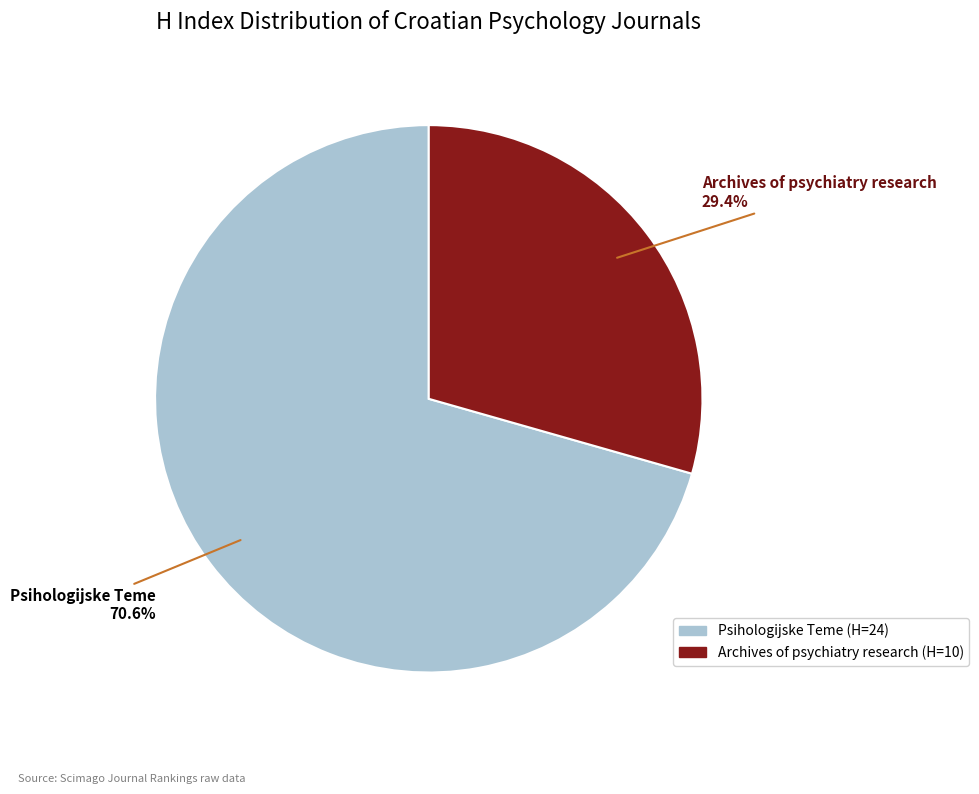

Do Psihologijske Teme and Archives of psychiatry research together represent more than half of the pie?

Yes